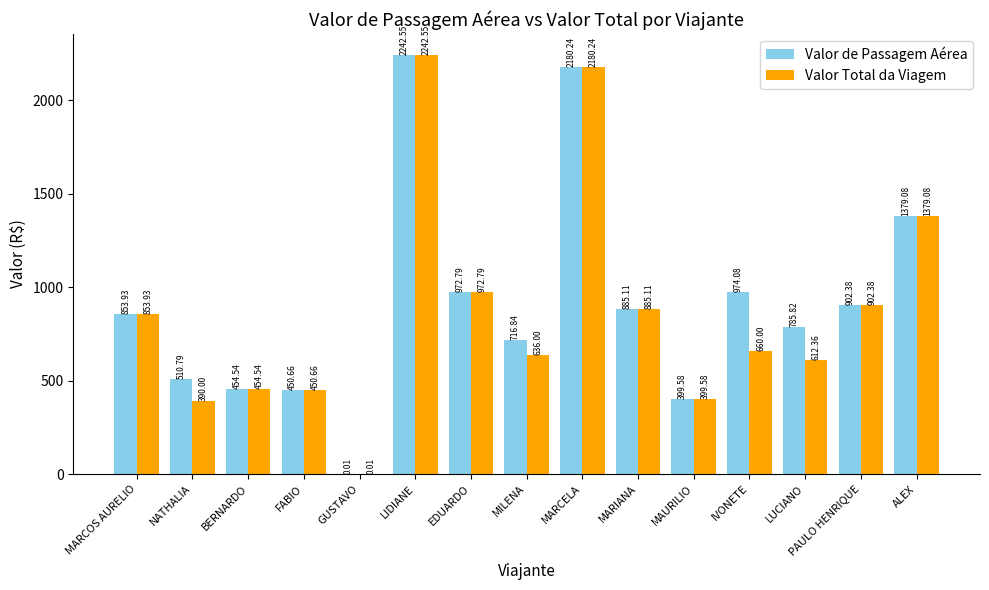

What is the total value across all series at PAULO HENRIQUE?

1804.8